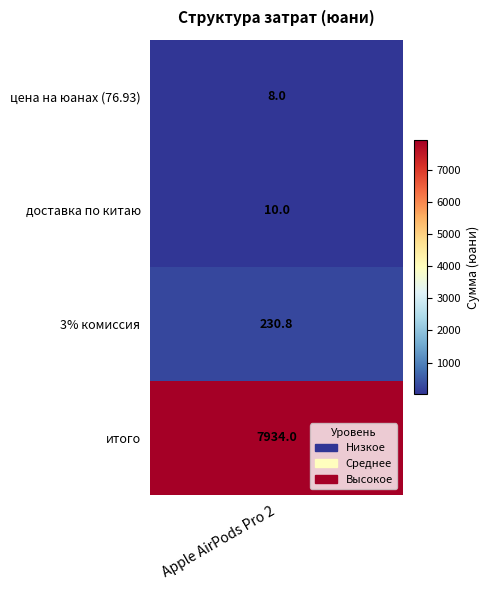

Which label corresponds to the smallest value in the chart?

цена на юанах (76.93)